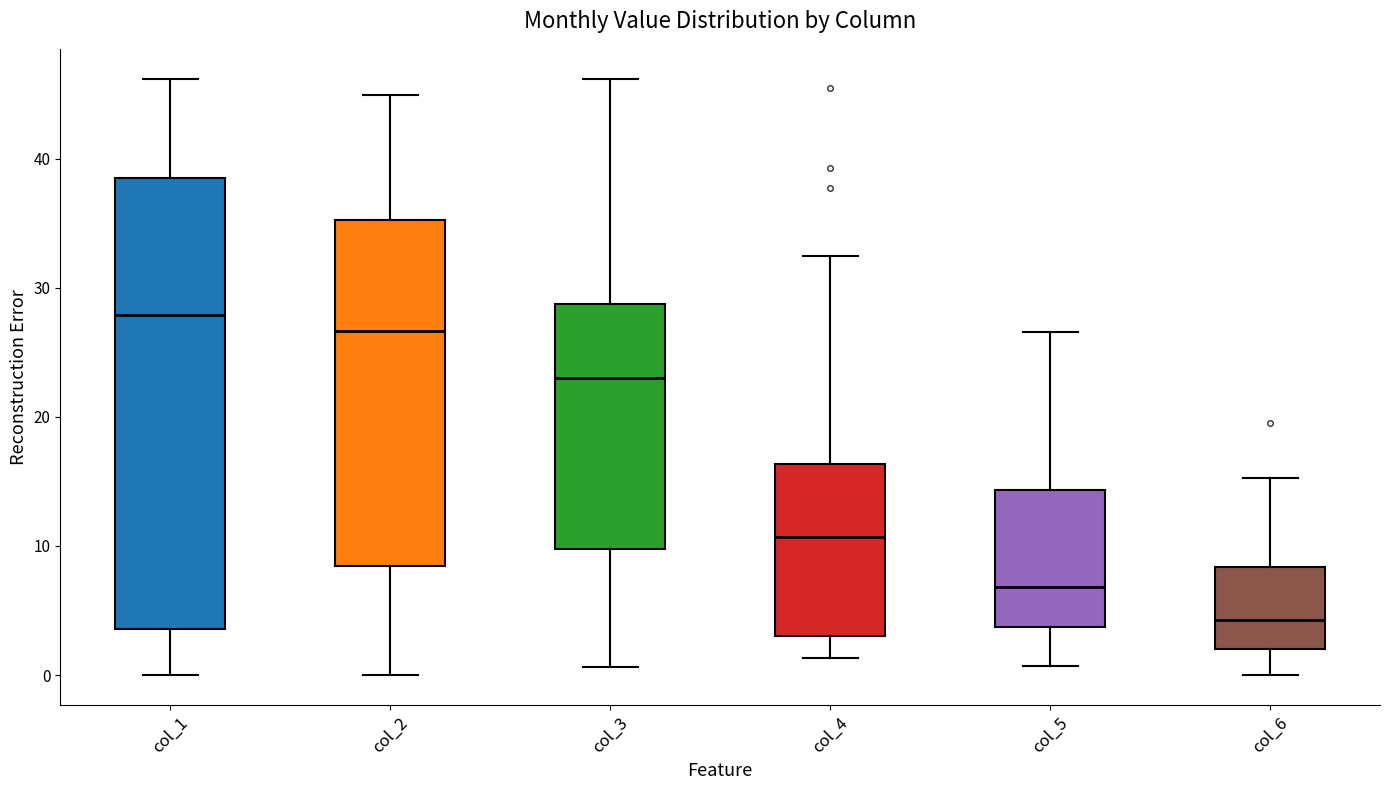

Where does the lower whisker of the box for col_4 end on the y-axis? The values are not printed on the chart, so give them approximately, as read against the axis.

1